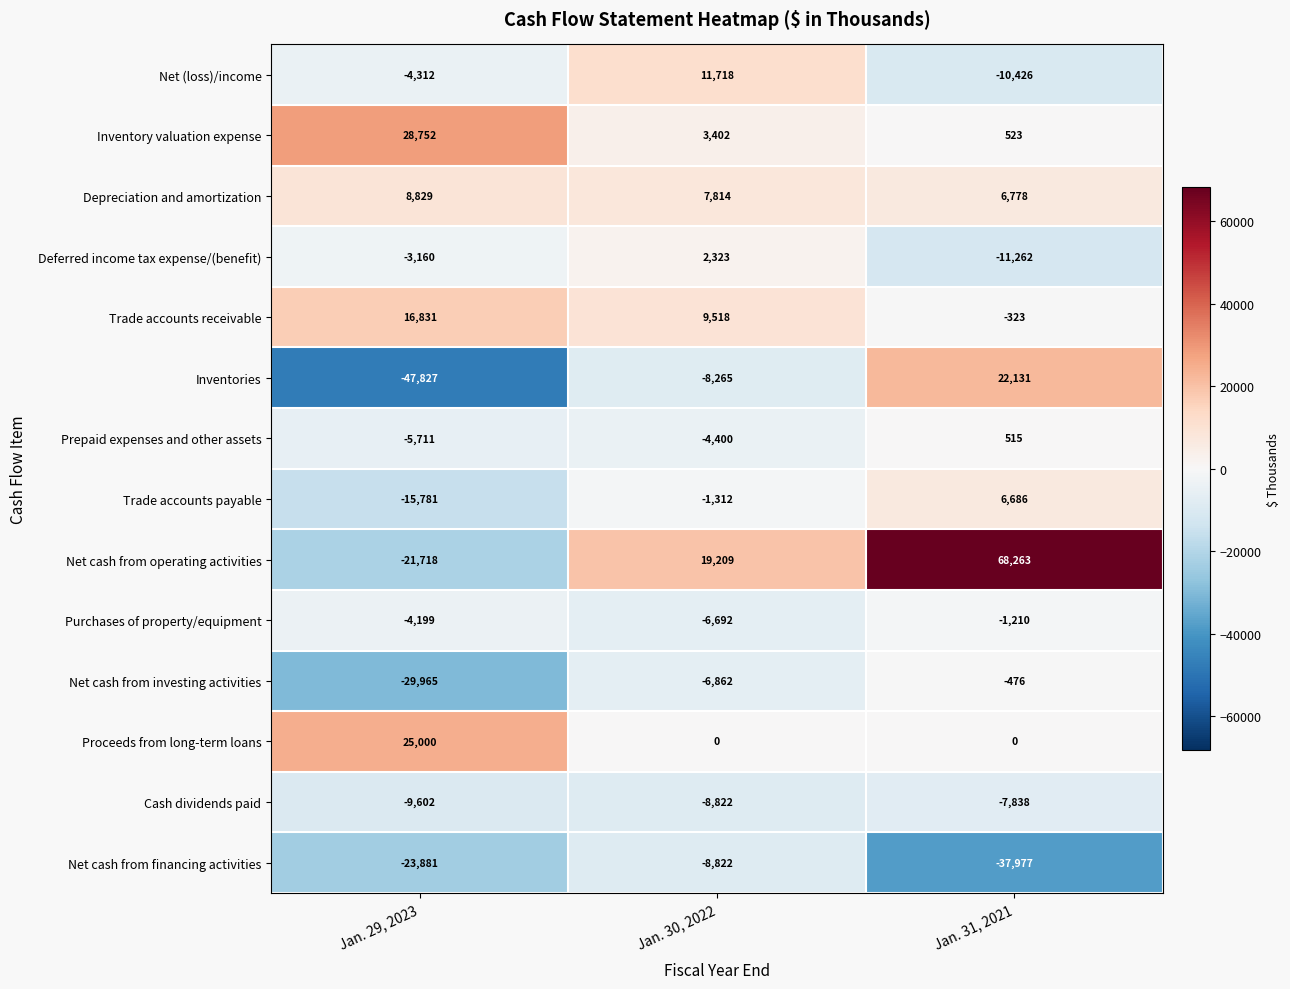

How many Inventory valuation expense values are between 523 and 28752?

3